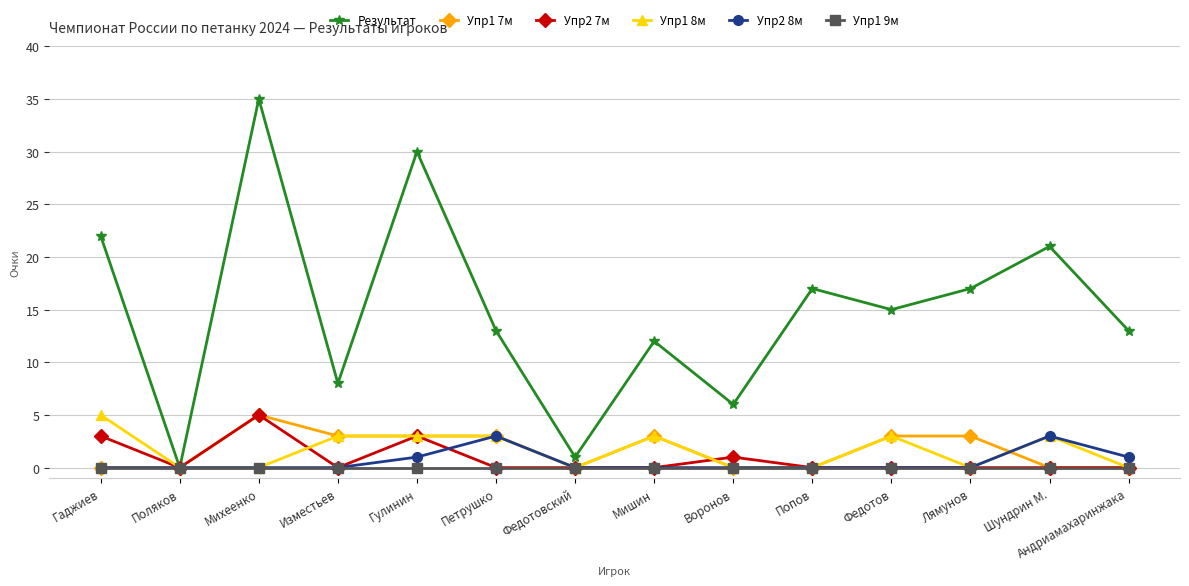

How many positive values does the Результат series have?

13